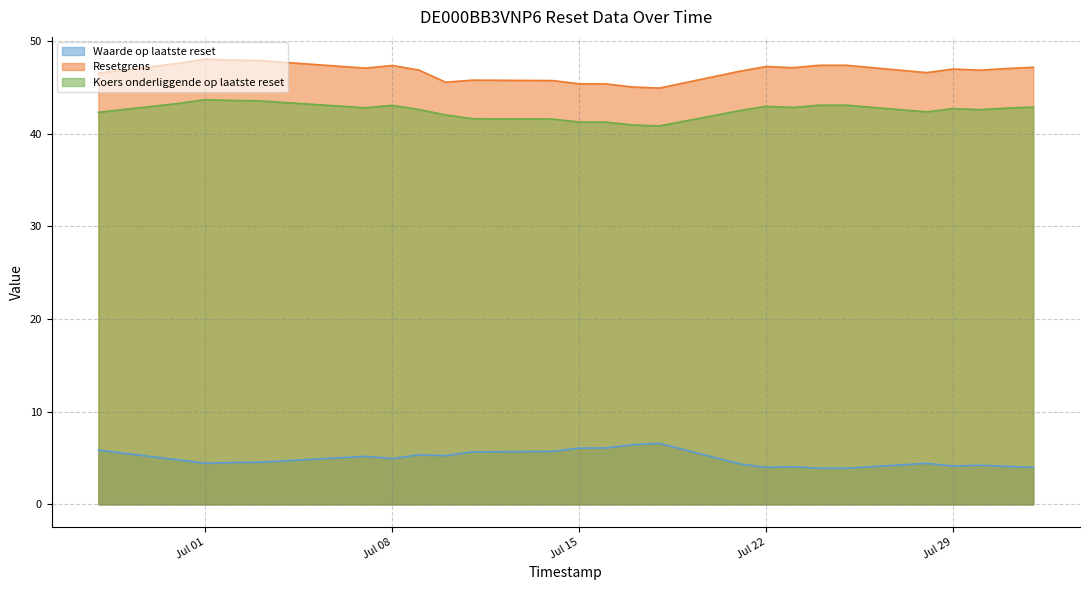

What is the average value of the Resetgrens series?

46.7